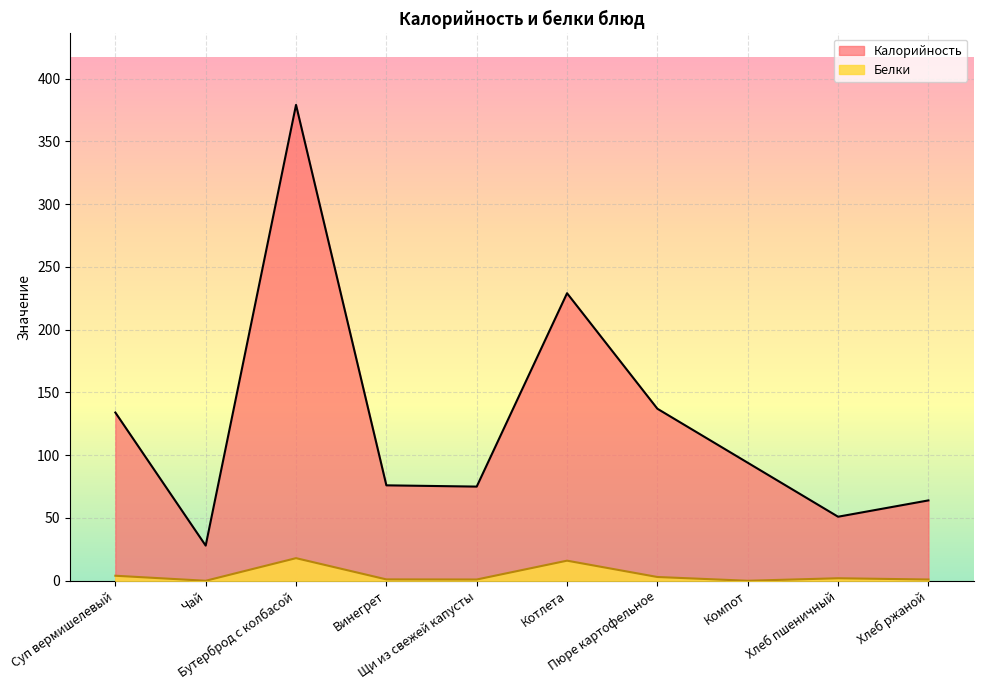

What is the label of the 5th point from the left?

Щи из свежей капусты